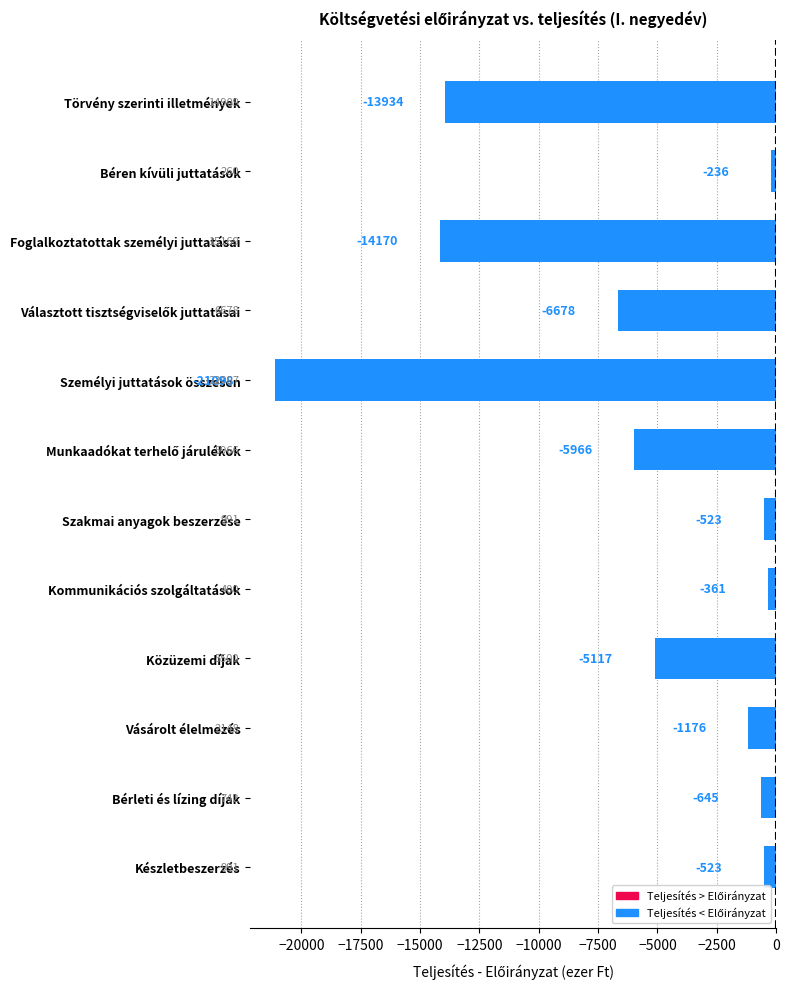

How many bars are there in total?

12